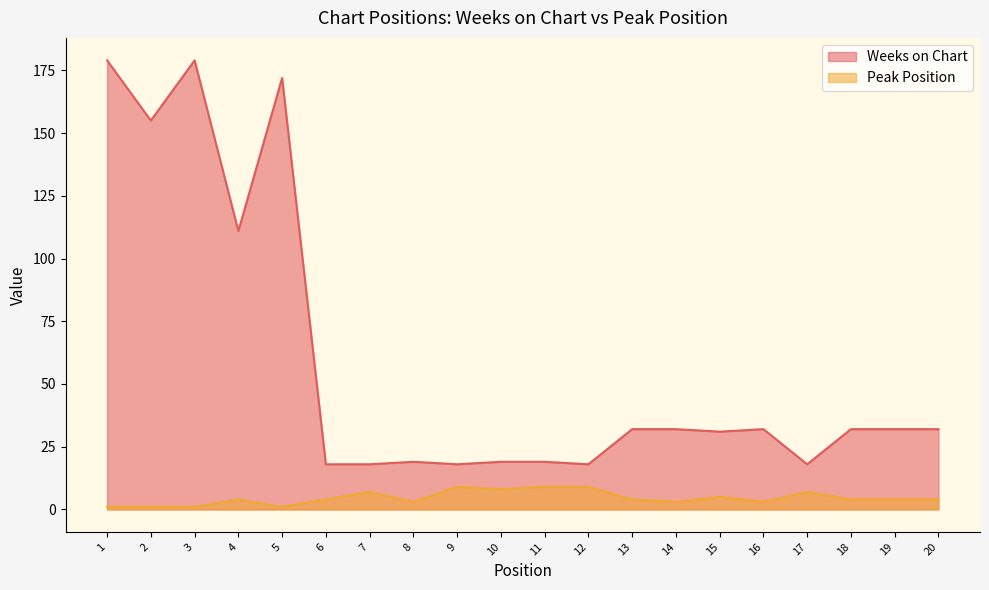

What is the spread (max minus min) of values at 16?

29